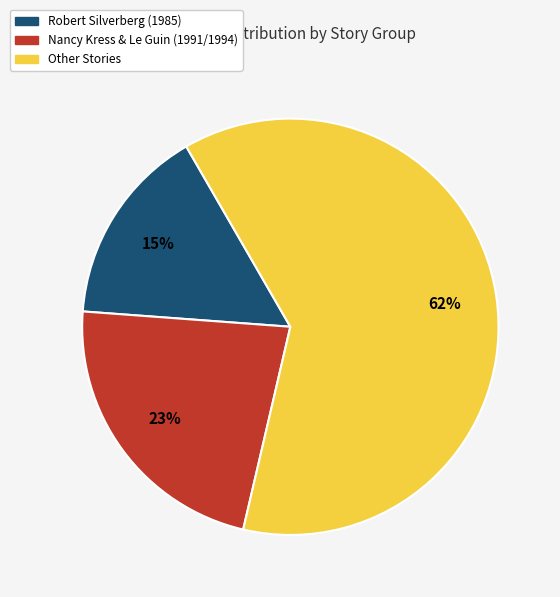

Is the sum of Nancy Kress & Le Guin (1991/1994) and Other Stories greater than half?

Yes